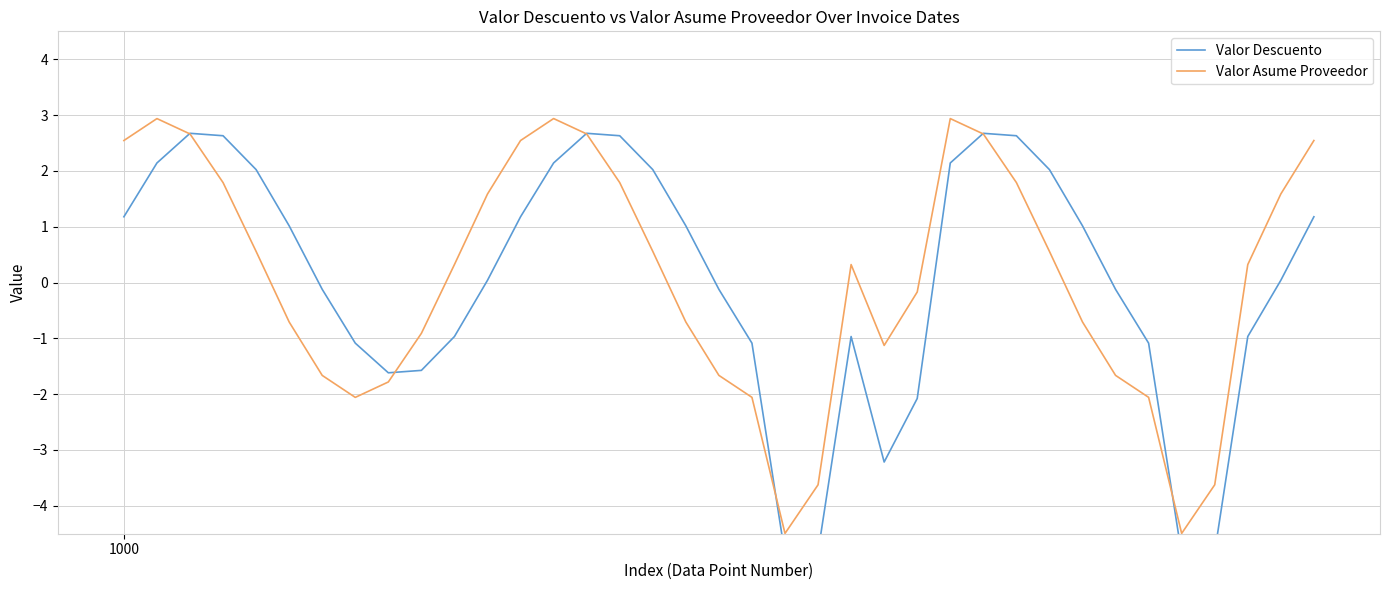

What is the maximum value for Valor Asume Proveedor?

2.9